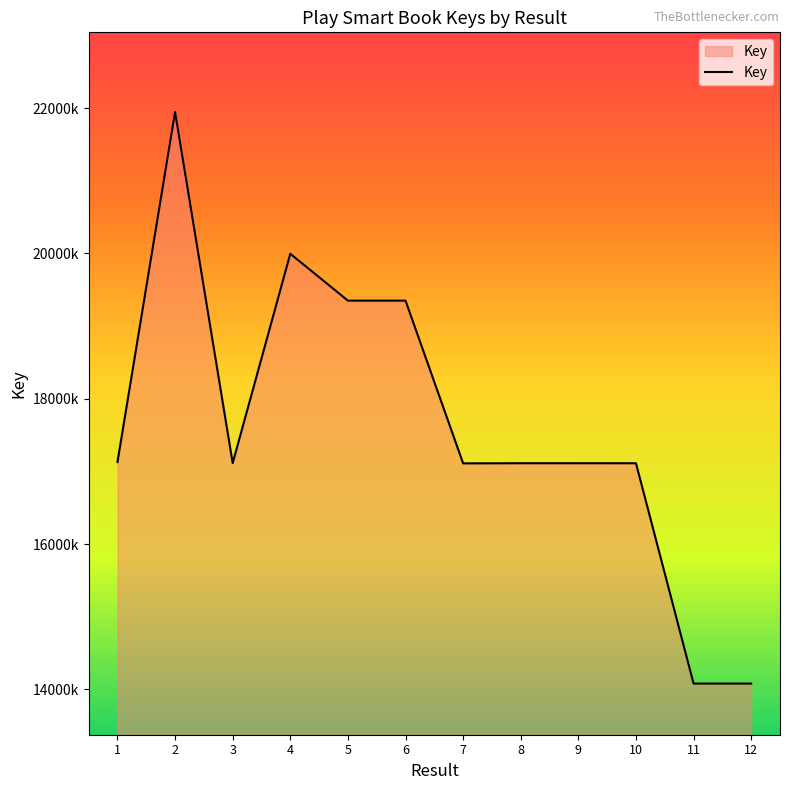

At which category does the data reach its first local peak?

2